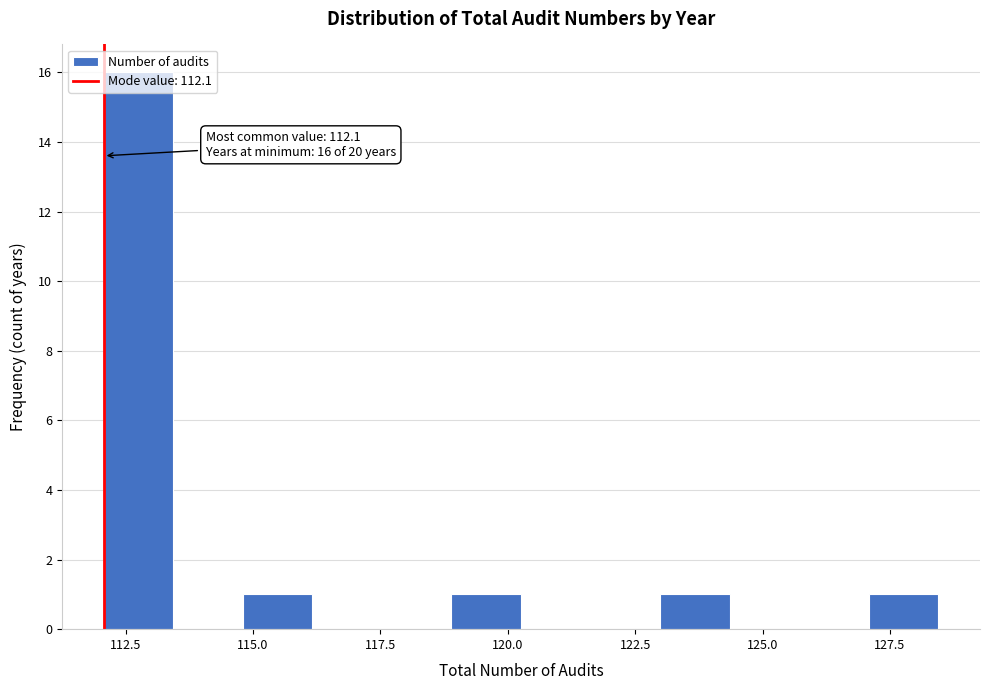

Around what value on the x-axis is the tallest bar? Give the approximate position of its centre, as read against the axis.

113.0